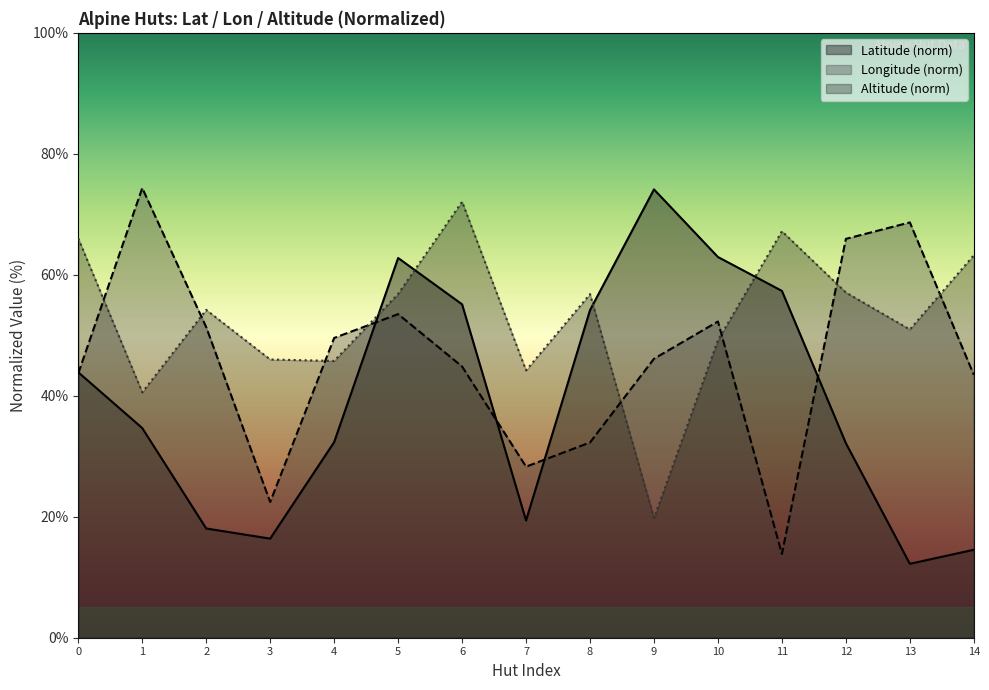

How many lines are shown in the chart?

3